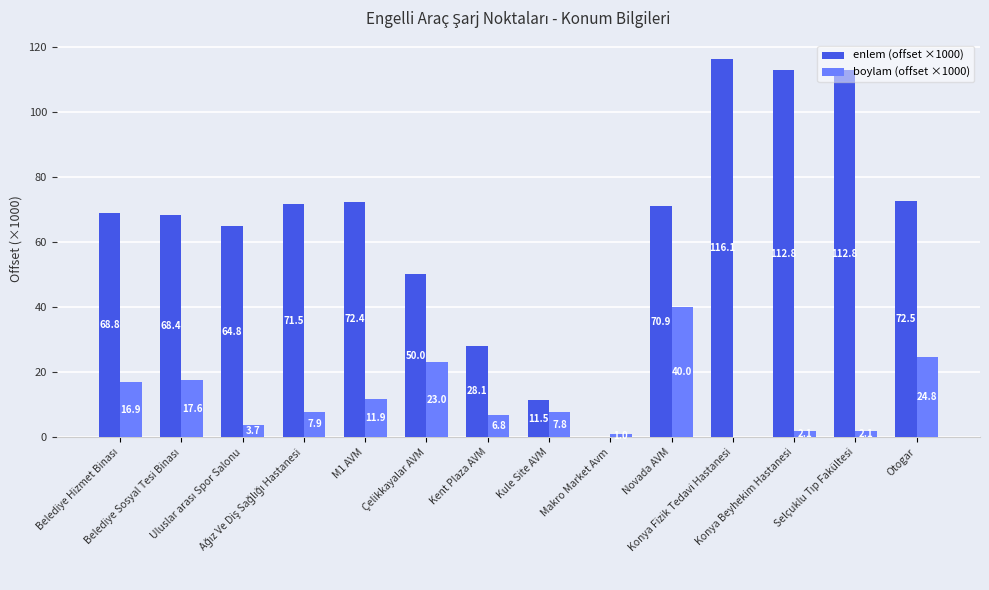

What is the maximum value for enlem (offset ×1000)?

116.1